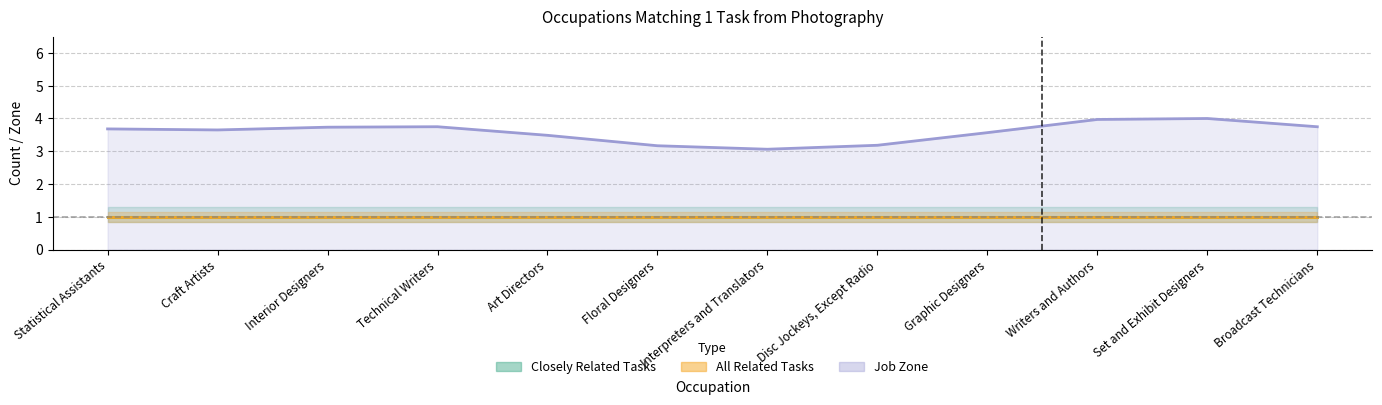

How many data points does each series have?

12